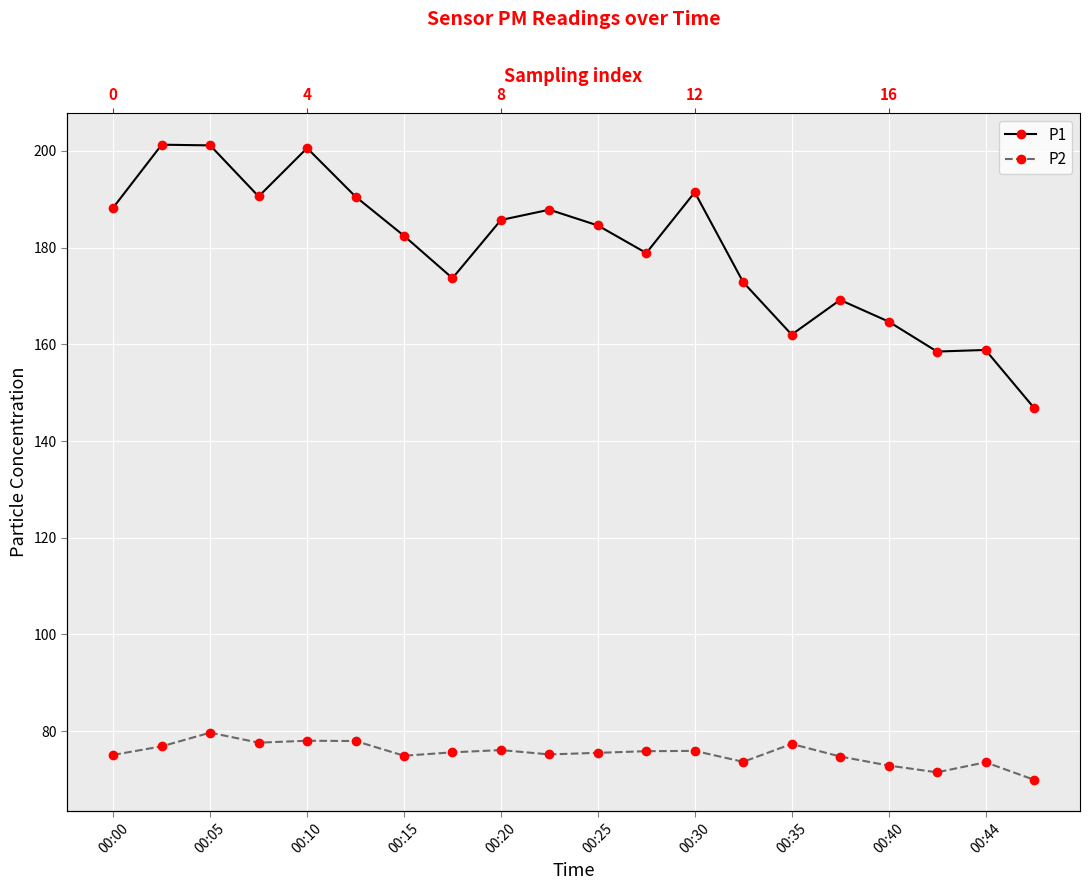

What is the average value of the P2 series?

75.4